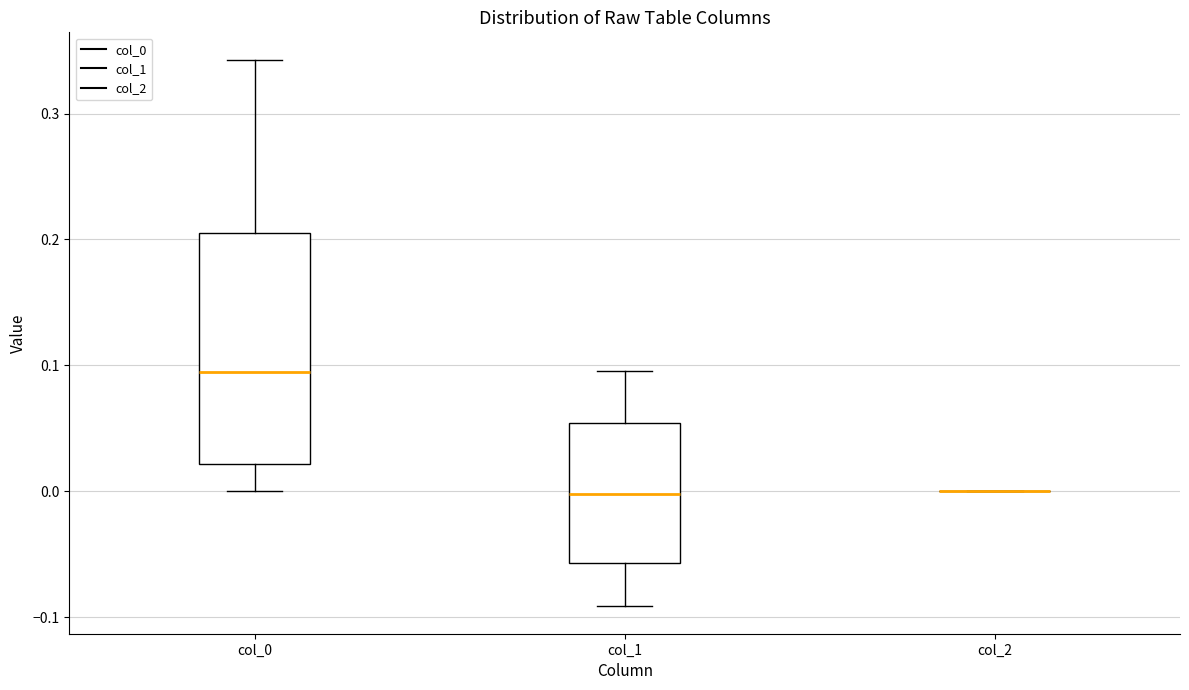

Reading left to right, transcribe this box plot: for each box, give where its median line is, the range the box spans, and where its two whiskers end, as read against the y-axis. The values are not printed on the chart, so give them approximately, as read against the axis.

col_0: median 0.09, box 0.02 to 0.21, whiskers 0.00 to 0.34
col_1: median 0.00, box -0.06 to 0.05, whiskers -0.09 to 0.10
col_2: box collapsed to a line at 0.00, whiskers 0.00 to 0.00